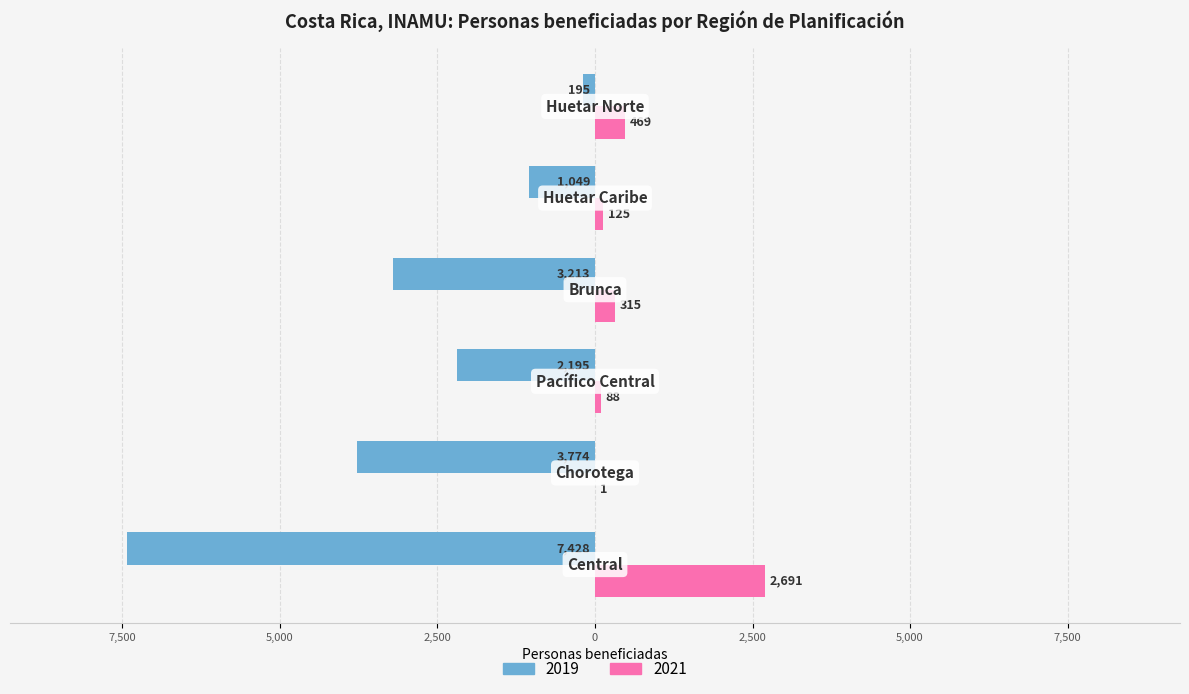

What are all the series names shown in the legend?

2019, 2021